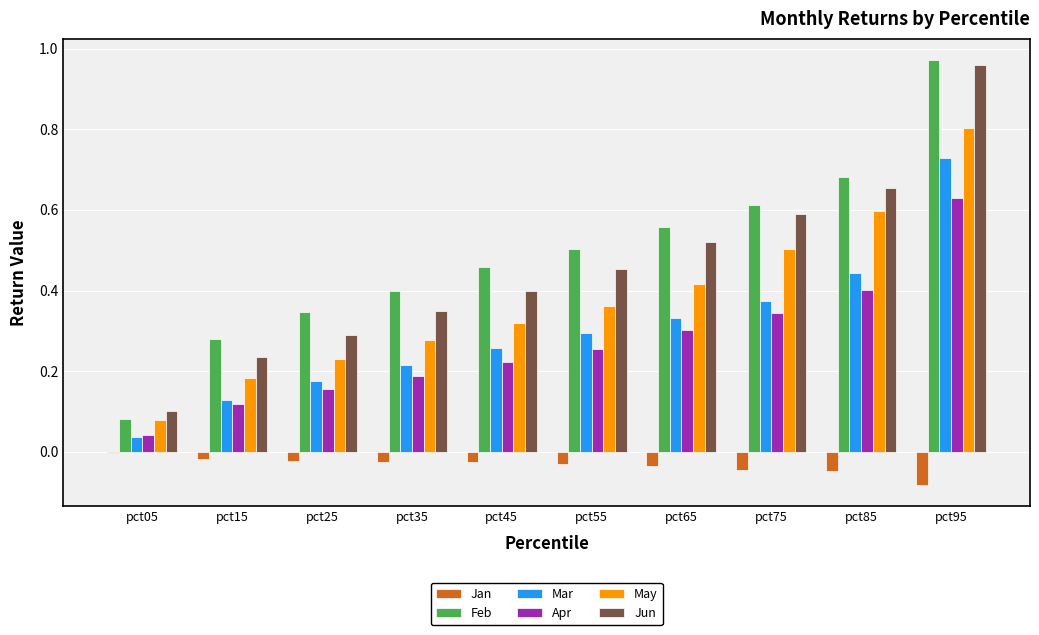

Which series has the largest total across all categories?

Feb